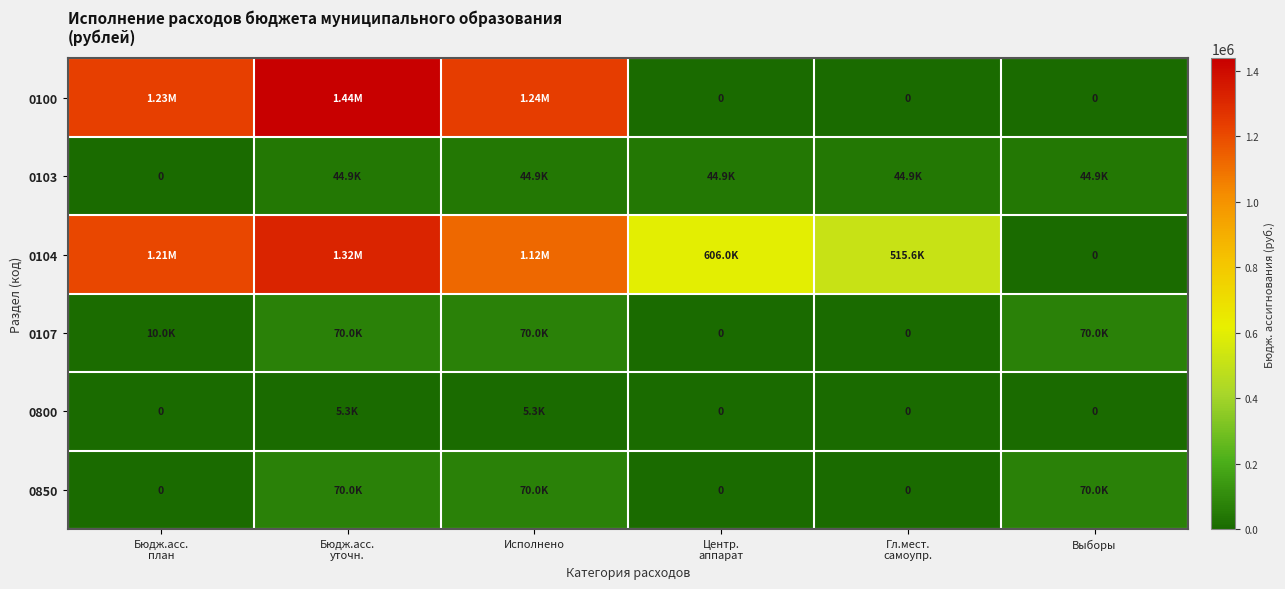

Which series has the widest spread of values?

0100